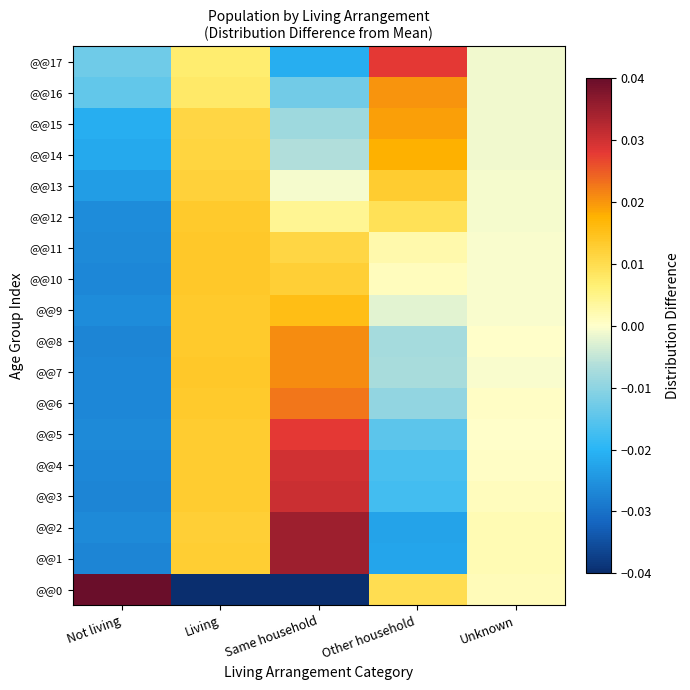

Which series has the largest total across all categories?

@@3